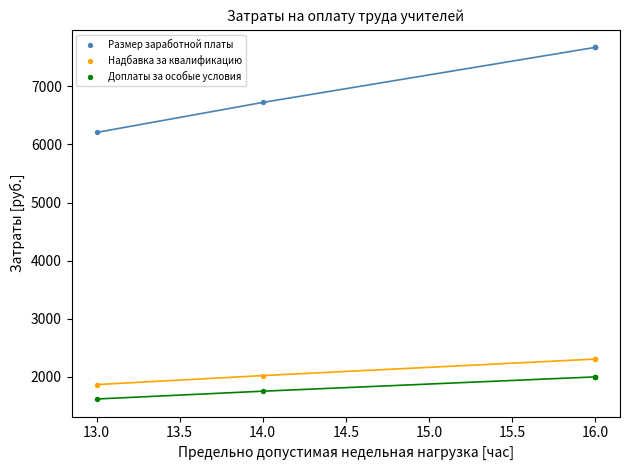

Which series reaches the minimum Y coordinate?

Доплаты за особые условия